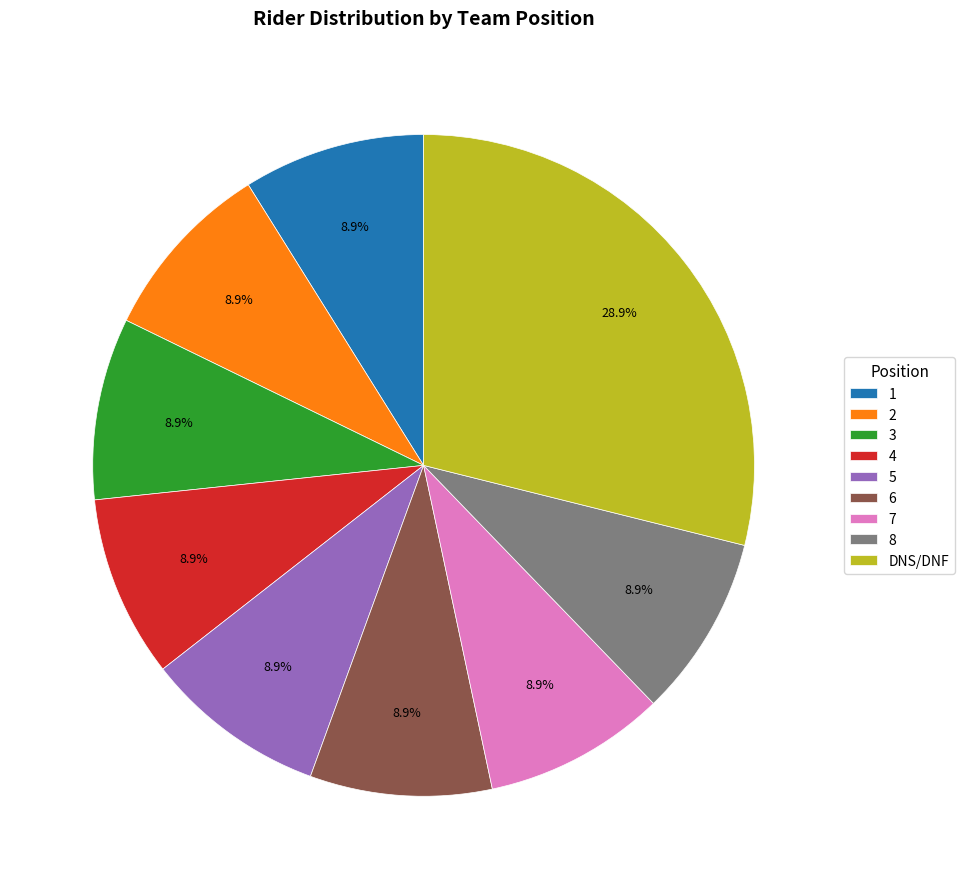

Which category has the biggest portion of the pie?

DNS/DNF